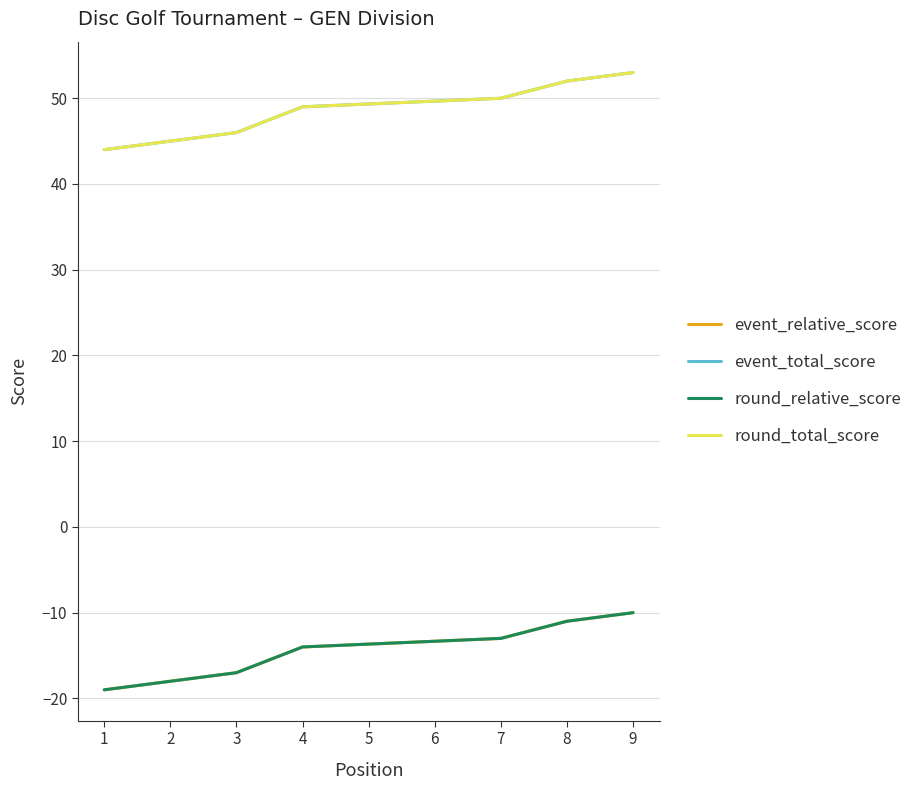

Is it true that event_total_score equals 58 at 1?

False